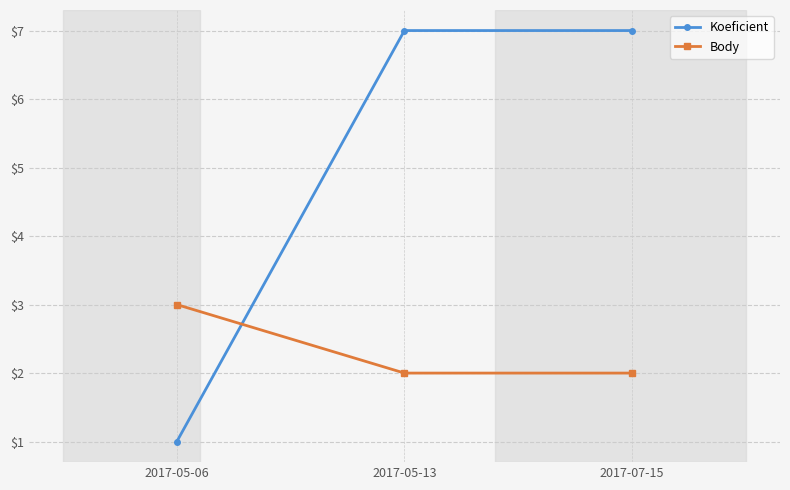

Count the Koeficient values in the range 1 to 7.

3